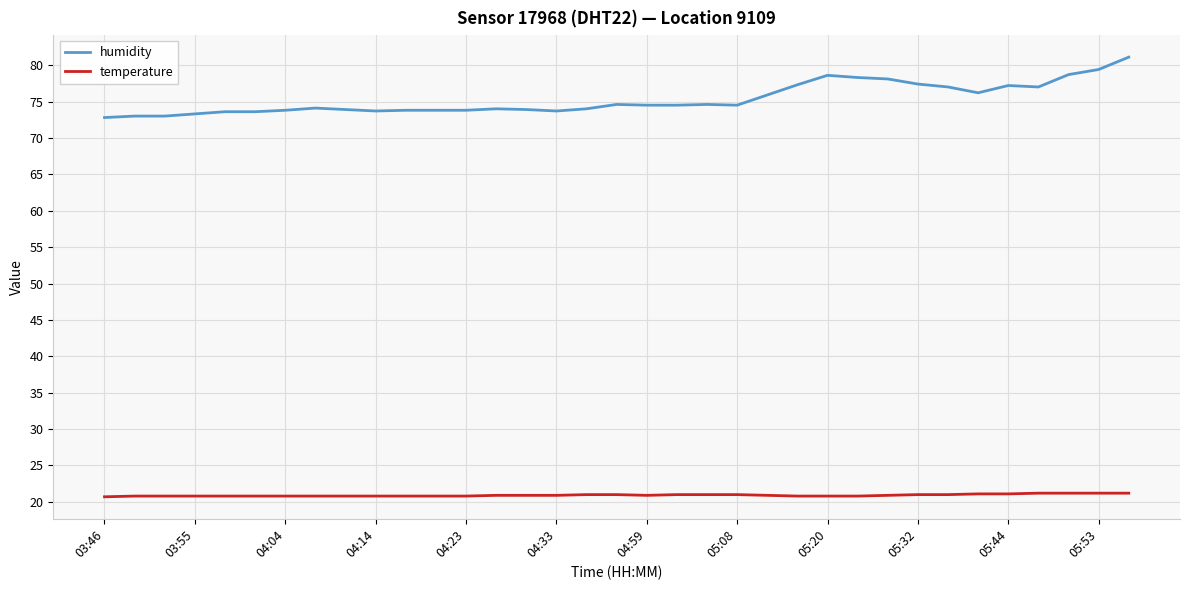

List the series in order of their overall mean, lowest first.

temperature, humidity